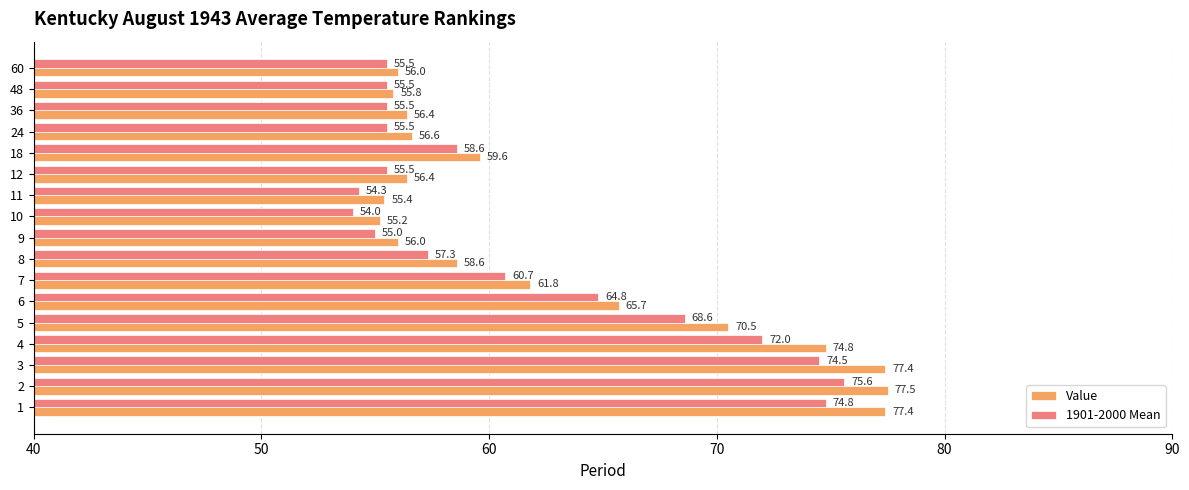

What is the lowest value of the Value series?

55.2